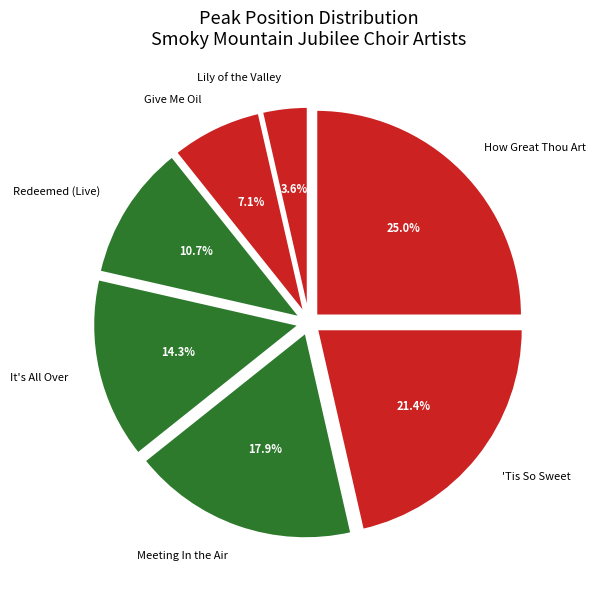

Rank the categories by value from lowest to highest.

Lily of the Valley, Give Me Oil, Redeemed (Live), It's All Over, Meeting In the Air, 'Tis So Sweet, How Great Thou Art